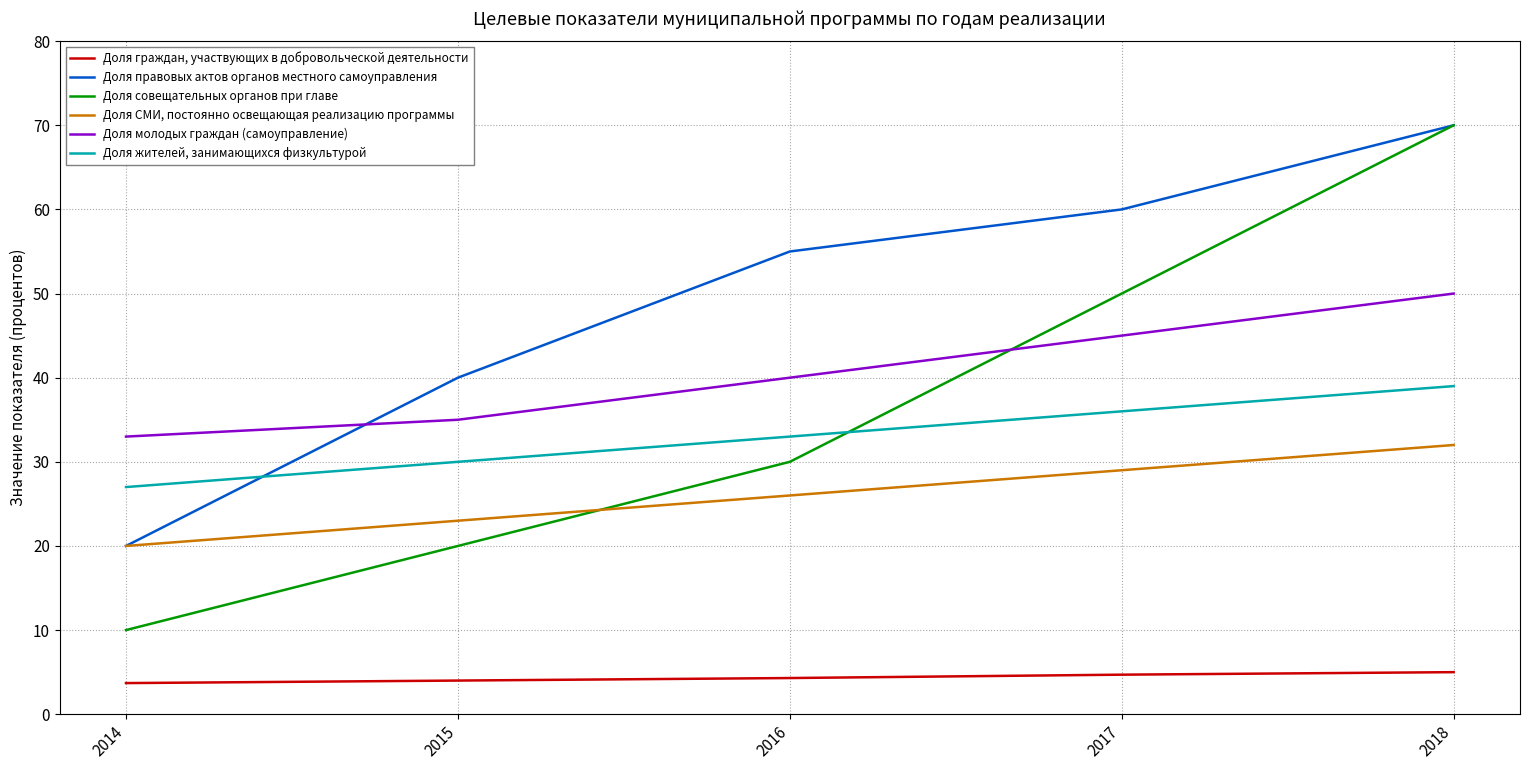

What is the average value of the Доля СМИ, постоянно освещающая реализацию программы series?

26.0